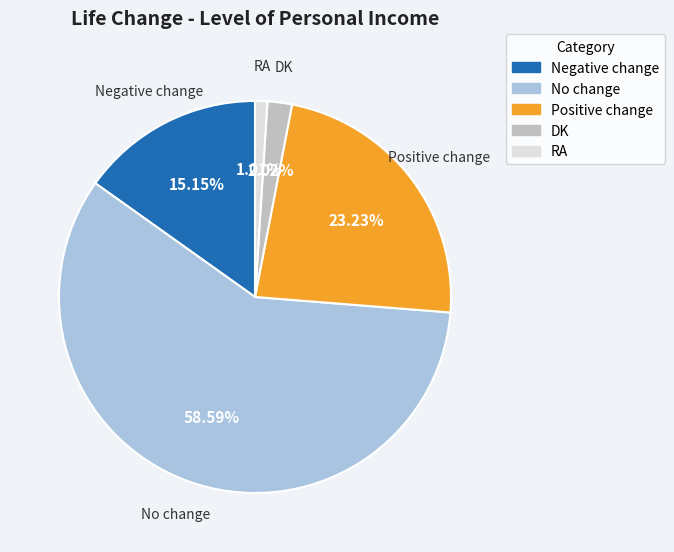

What is the largest slice in the pie chart?

No change